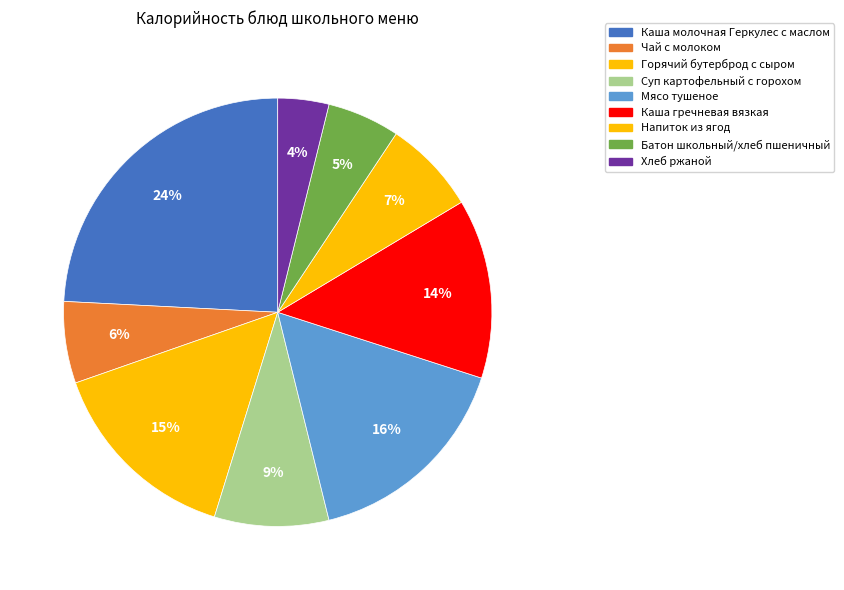

Rank the categories by value from lowest to highest.

Хлеб ржаной, Батон школьный/хлеб пшеничный, Чай с молоком, Напиток из ягод, Суп картофельный с горохом, Каша гречневая вязкая, Горячий бутерброд с сыром, Мясо тушеное, Каша молочная Геркулес с маслом